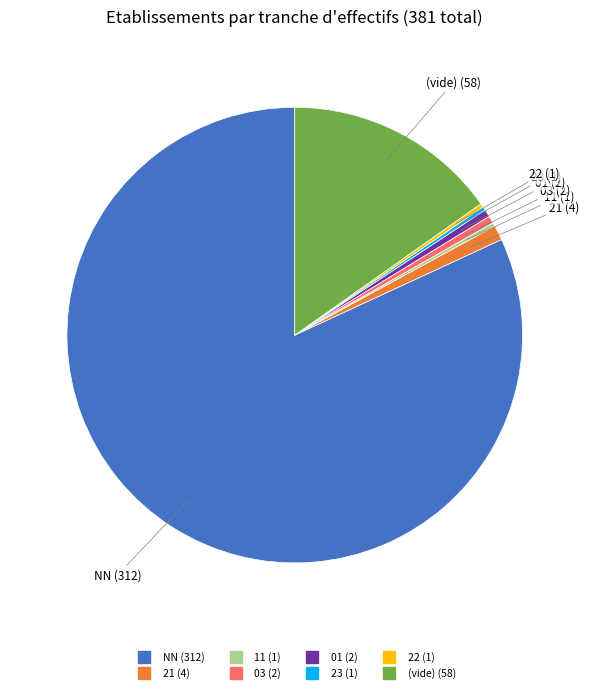

Is there any slice that represents more than half of the pie?

Yes